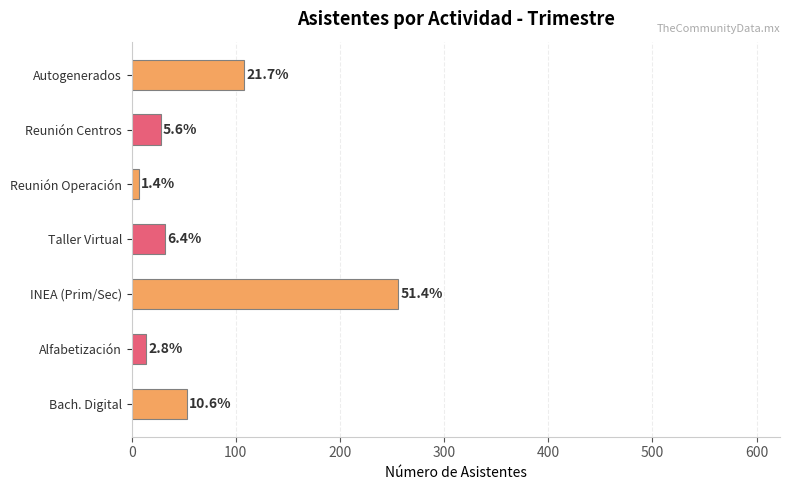

Are the bars horizontal?

Yes